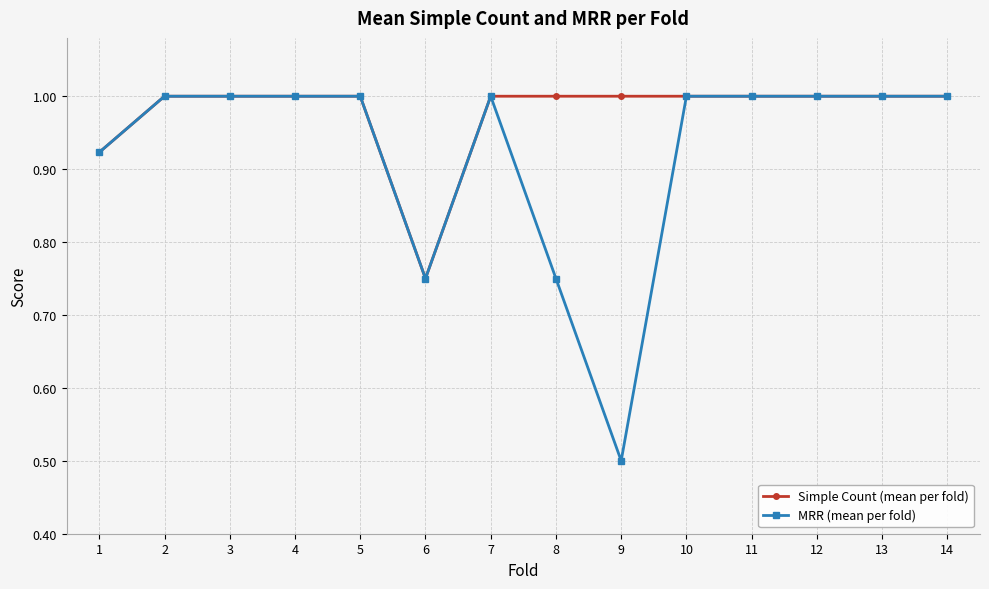

How many categories are shown in the chart?

14